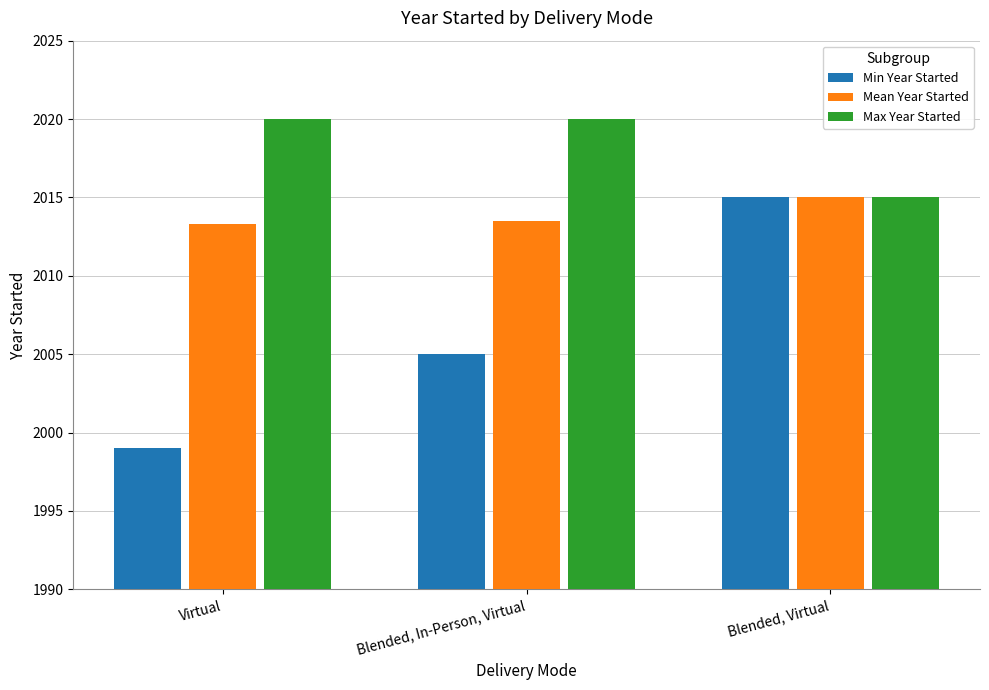

Rank the series at Blended, In-Person, Virtual from highest to lowest value.

Max Year Started, Mean Year Started, Min Year Started